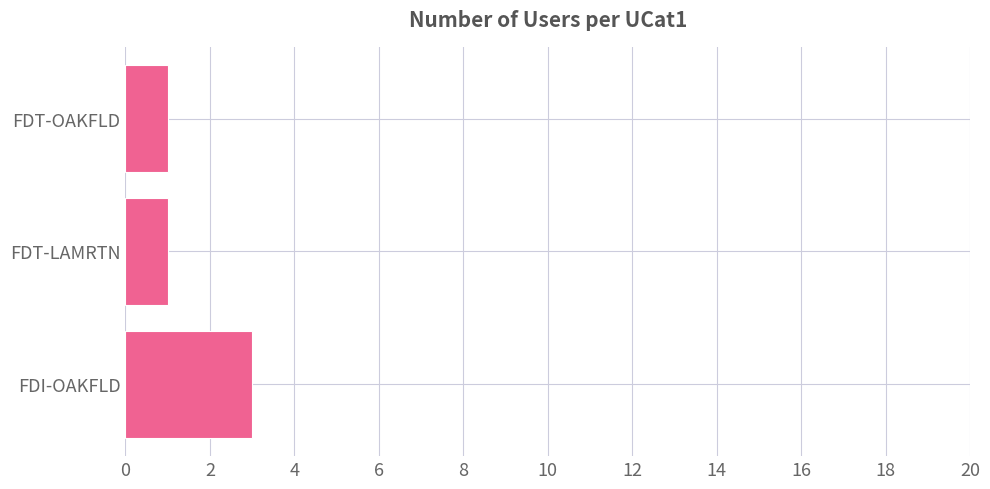

What is the average value?

2